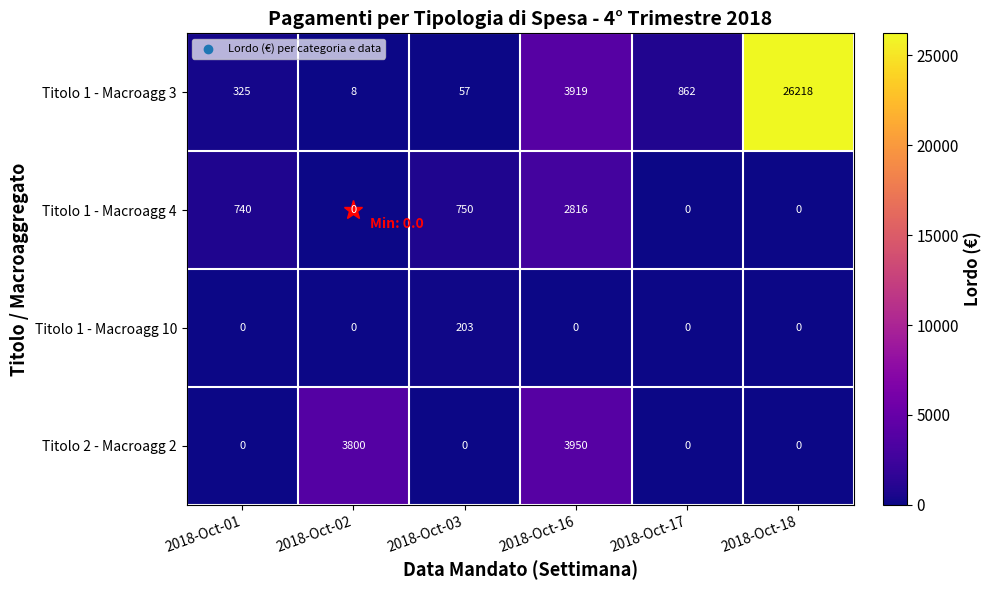

What is the difference between the maximum and minimum values in the Titolo 1 - Macroagg 4 series?

2816